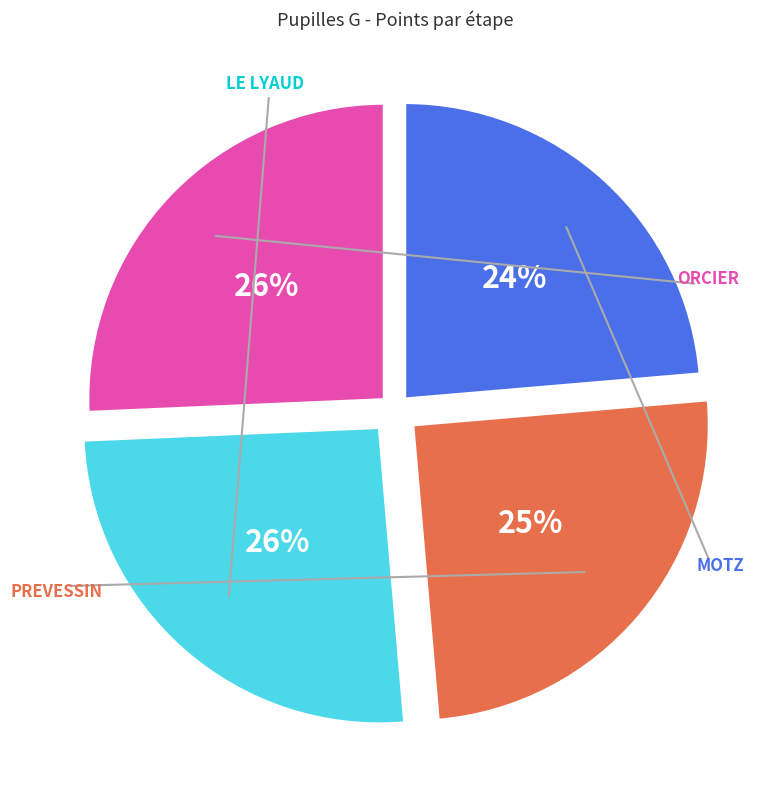

To the nearest percent, what portion does LE LYAUD represent?

26%